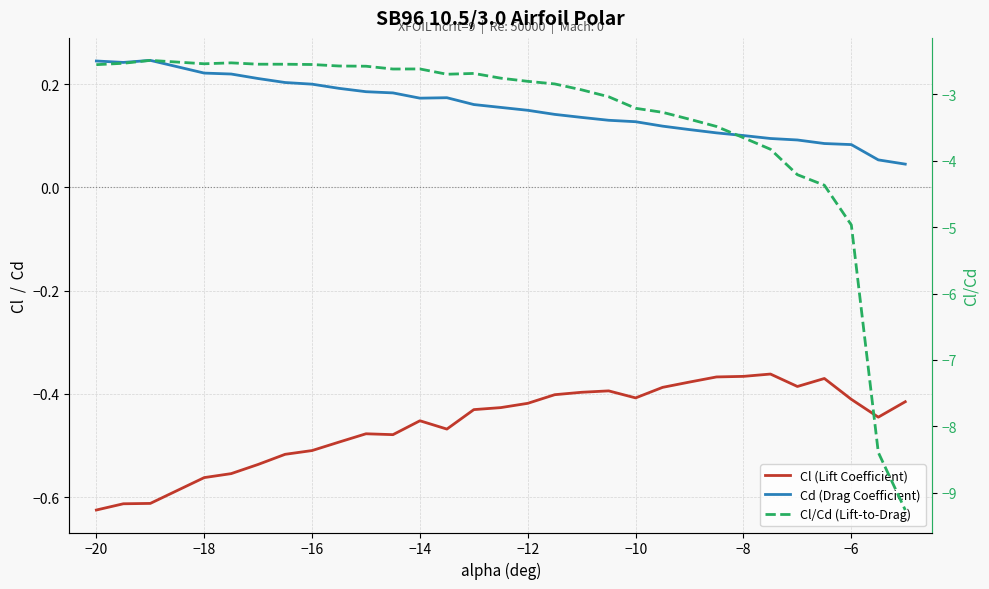

What is the value of the Cl/Cd (Lift-to-Drag) point at the 8th from the left?

-2.6